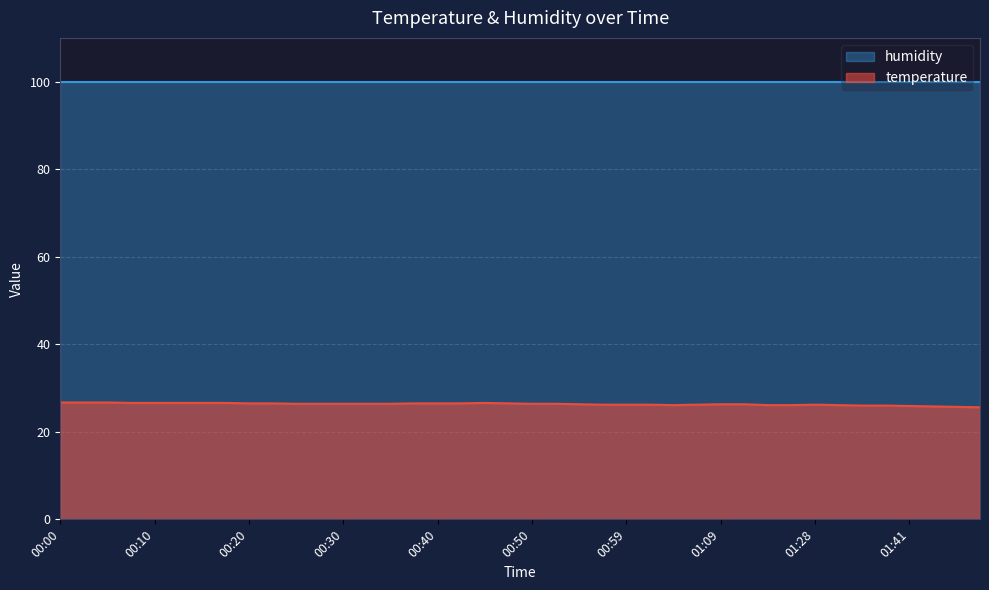

Rank the categories by value from highest to lowest.

00:00, 00:03, 00:05, 00:08, 00:10, 00:13, 00:15, 00:18, 00:45, 00:20, 00:22, 00:37, 00:40, 00:42, 00:47, 00:25, 00:27, 00:30, 00:32, 00:35, 00:50, 00:52, 00:55, 01:09, 01:12, 00:57, 00:59, 01:02, 01:07, 01:28, 01:04, 01:14, 01:23, 01:31, 01:33, 01:36, 01:41, 01:44, 01:46, 01:49